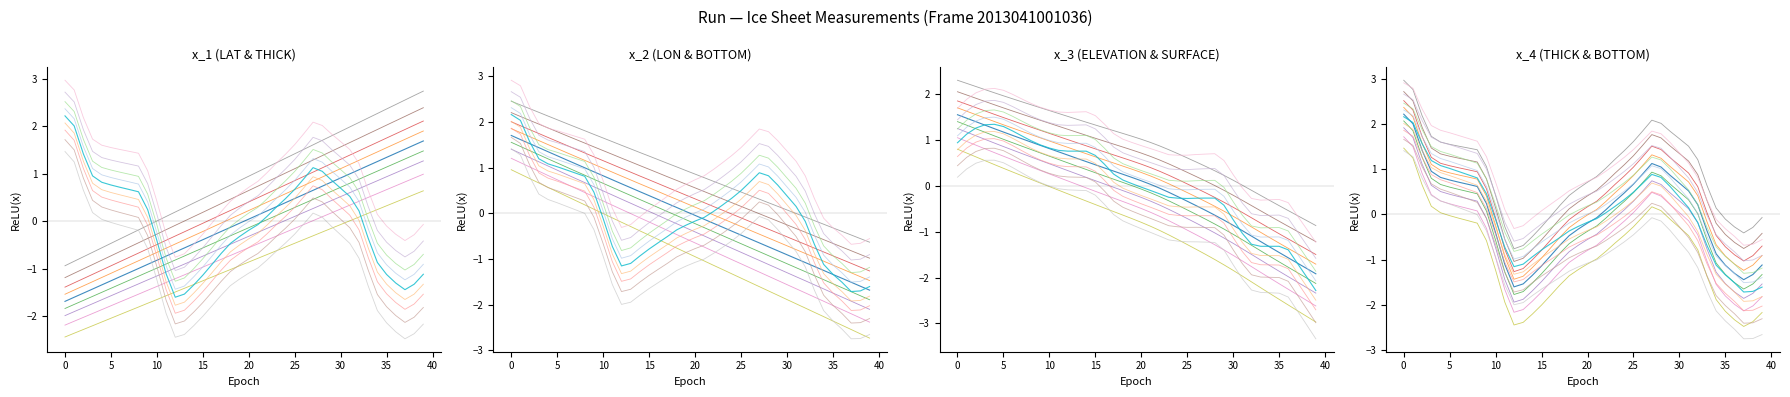

What is the difference between the second highest and second lowest values in the THICK series?

3.5